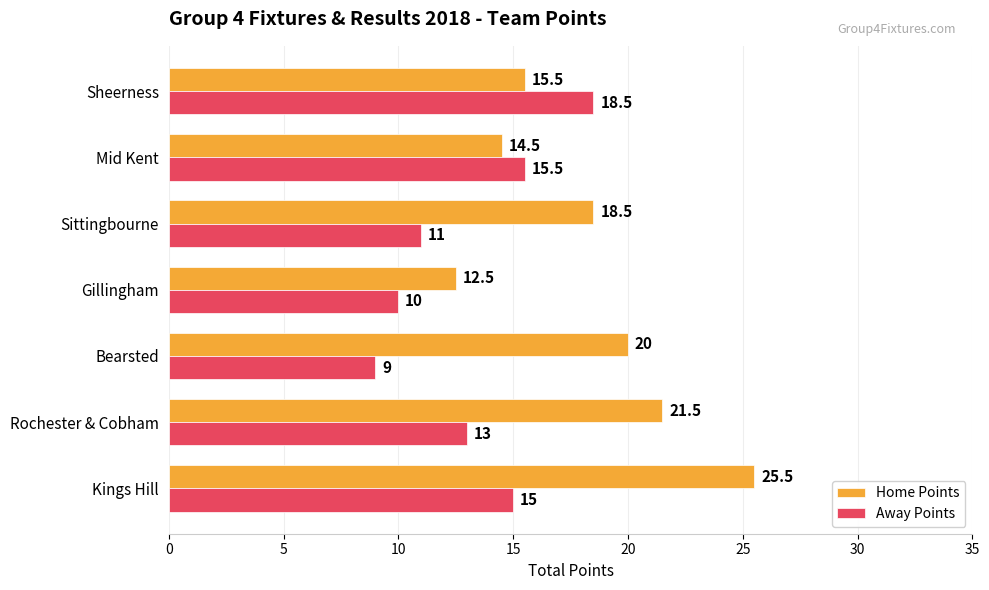

What is the total value across all series at Sheerness?

34.0